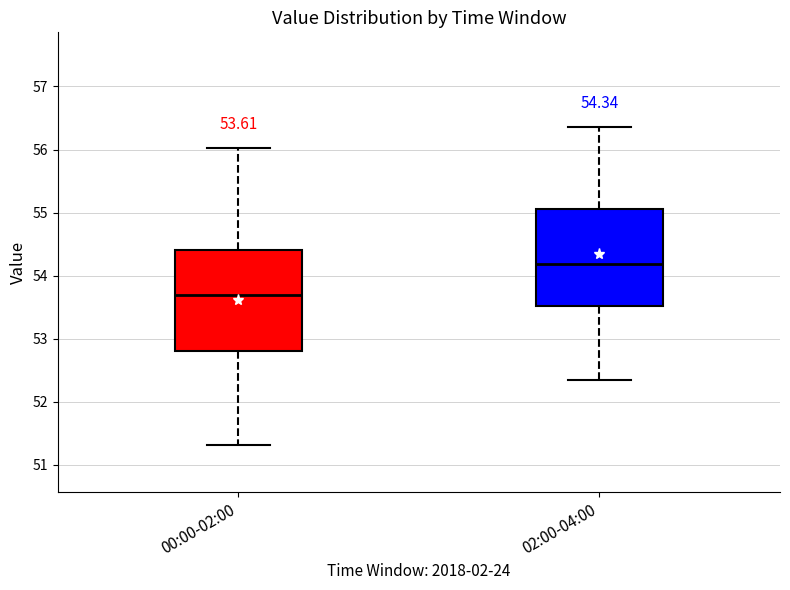

Which box's median line is the lowest?

00:00-02:00